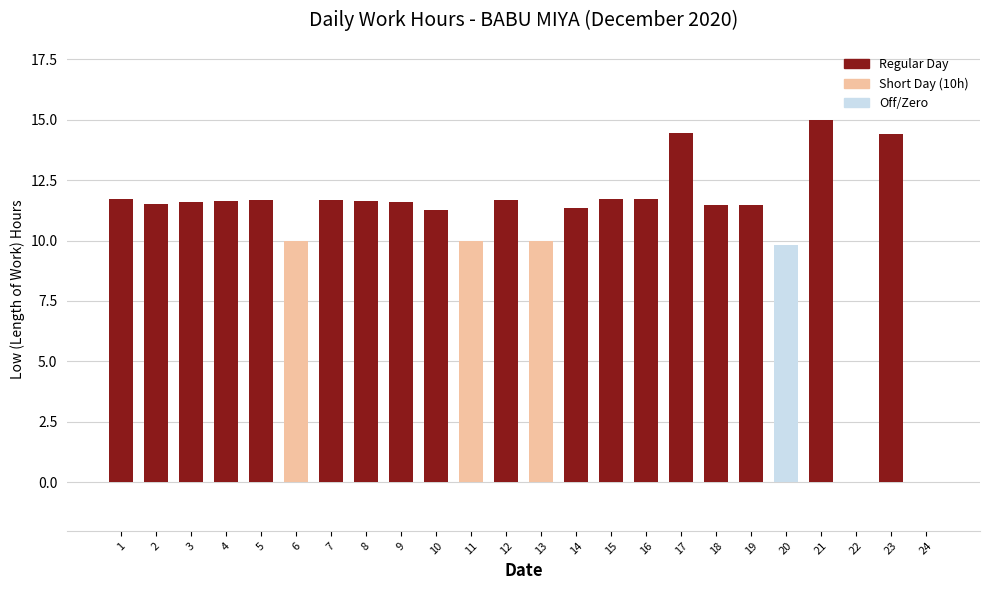

What is the change in value from 1 to 17?

+2.7